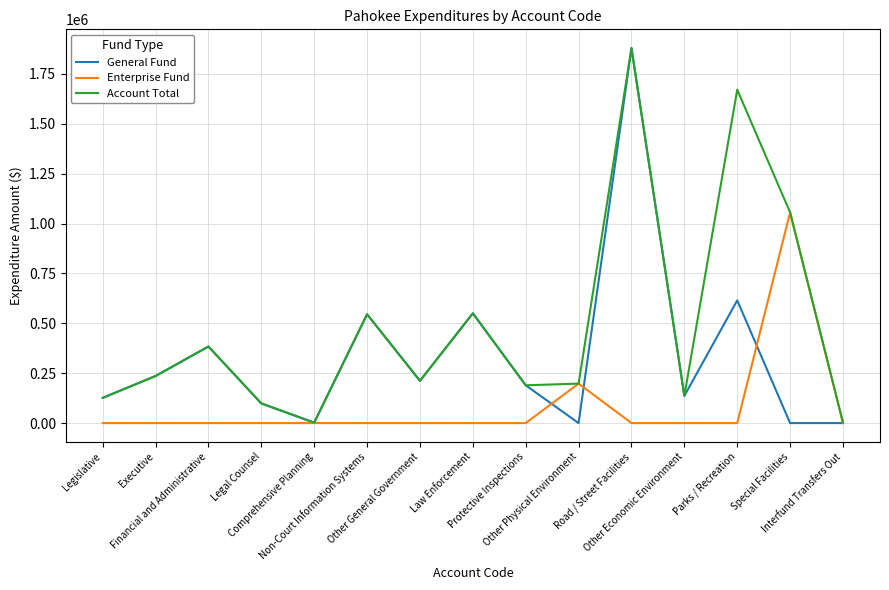

What is the highest value of the Account Total series?

1878960